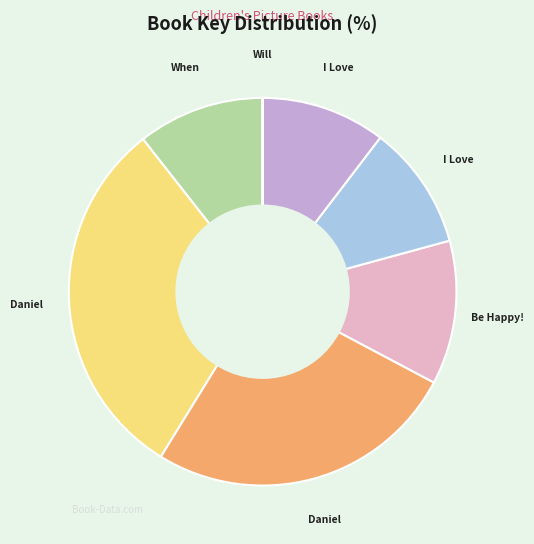

Is there any slice that represents more than half of the pie?

No